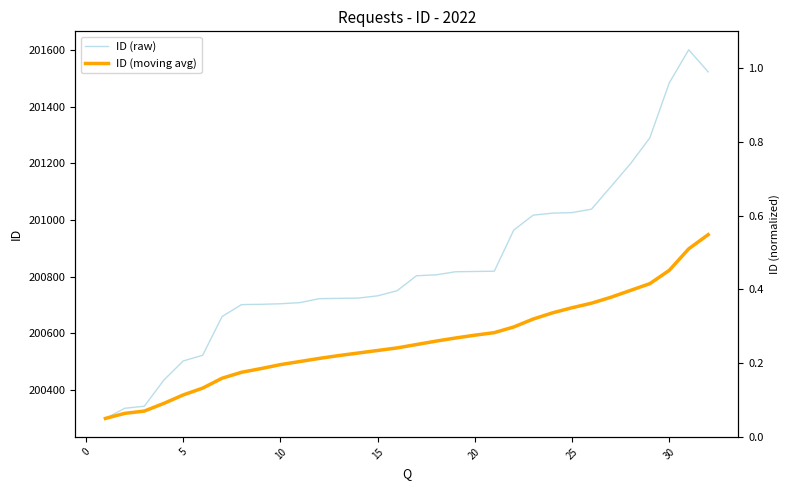

What is the lowest value of the ID (moving avg) series?

200299